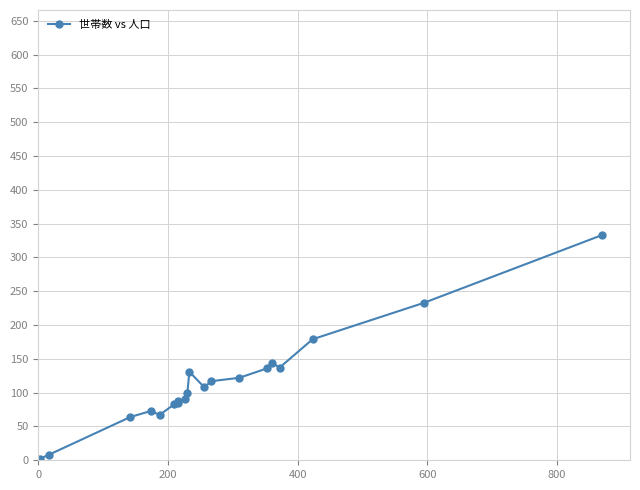

What is the greatest value displayed?

333